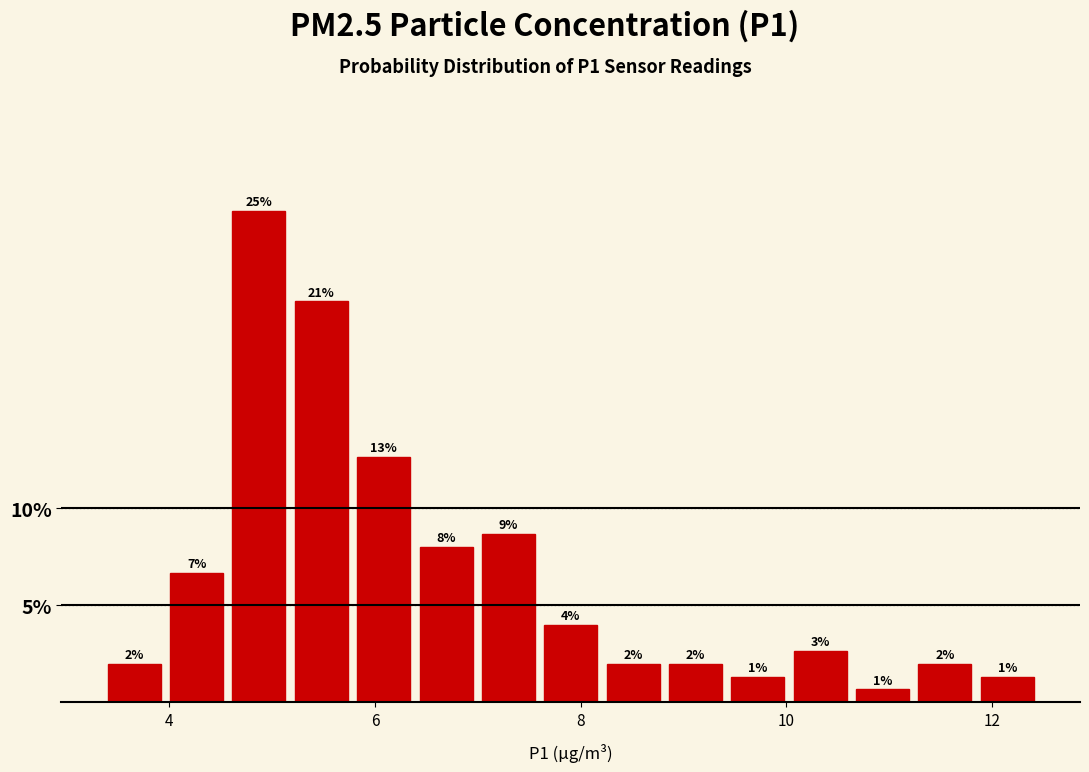

Around what value on the x-axis is the tallest bar? Give the approximate position of its centre, as read against the axis.

4.8